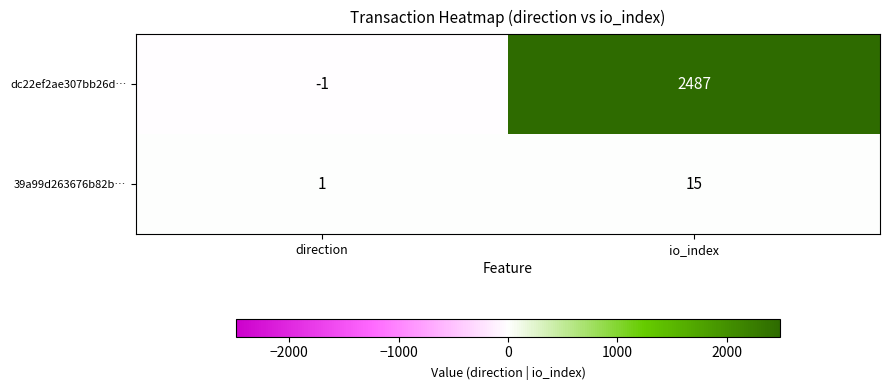

Count the number of categories in the chart.

2